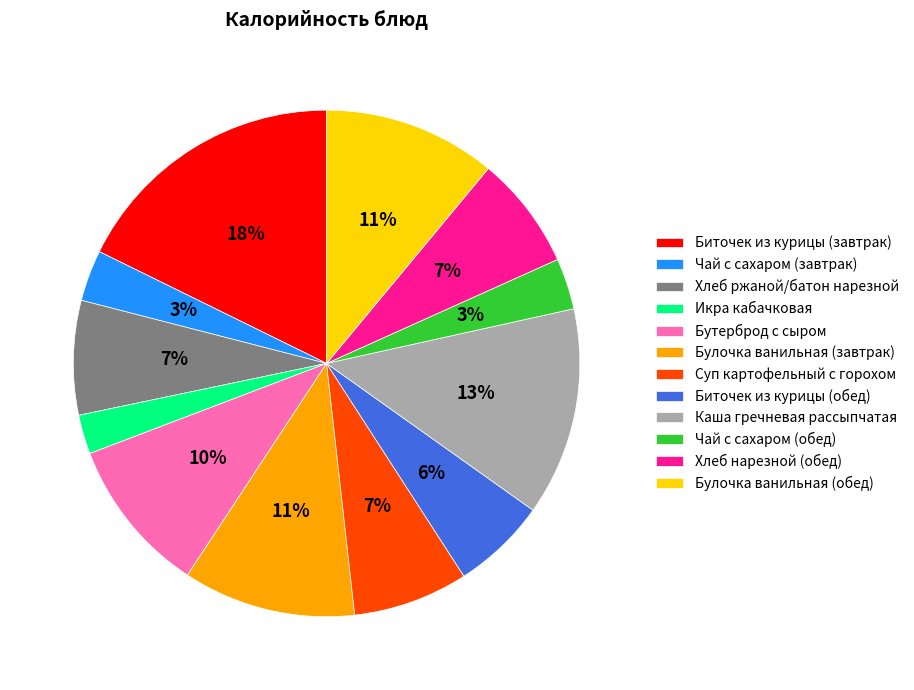

Is it true that Суп картофельный с горохом is 7% of the pie?

True